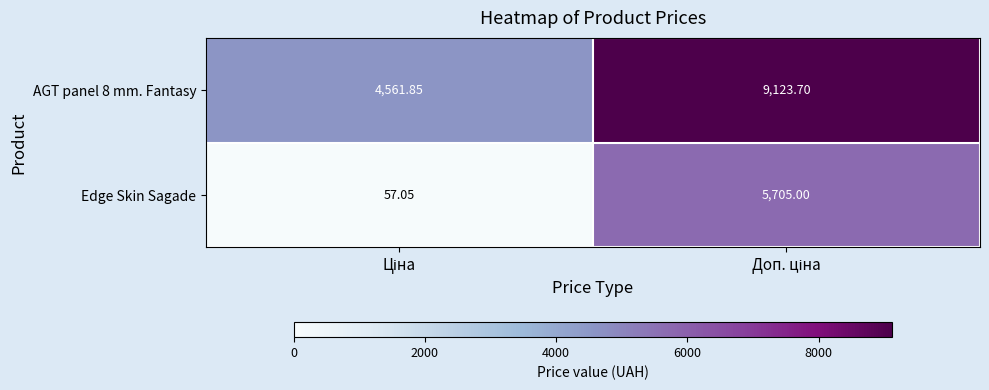

At how many categories does at least one series exceed 8412?

1